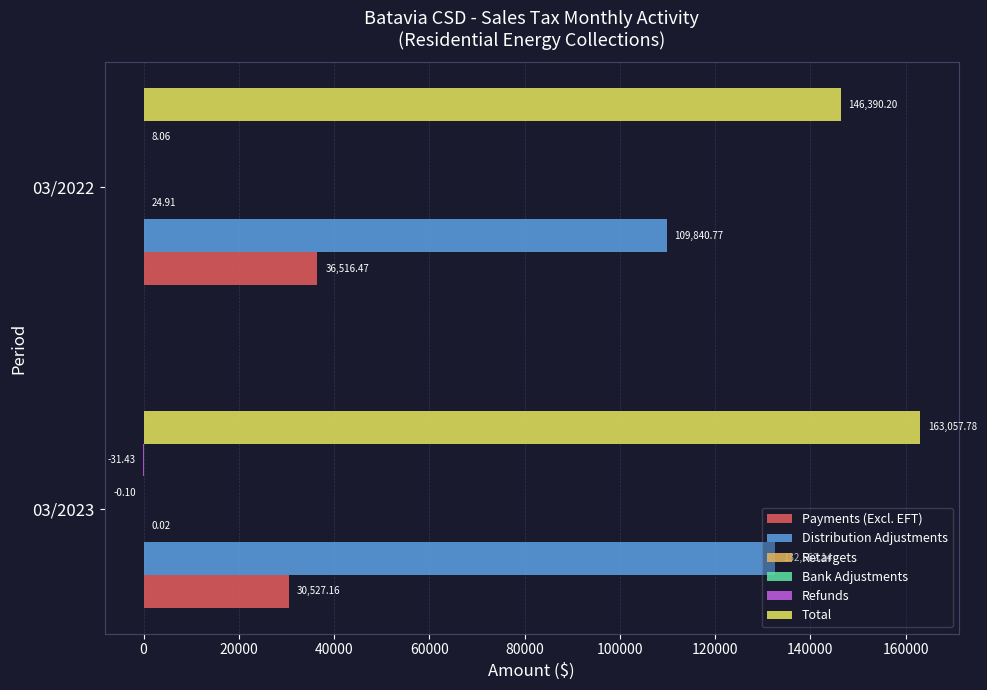

Which series has the largest total across all categories?

Total